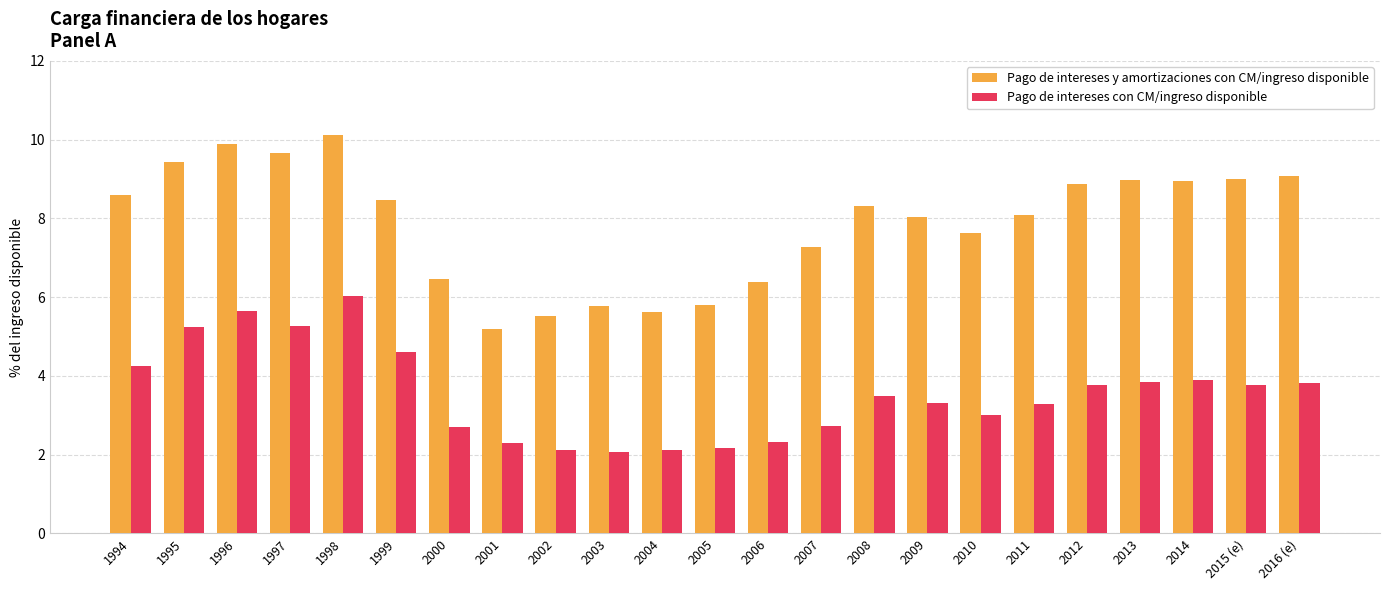

The Pago de intereses con CM/ingreso disponible series shows 3.8 at 2015 (e). True or false?

True